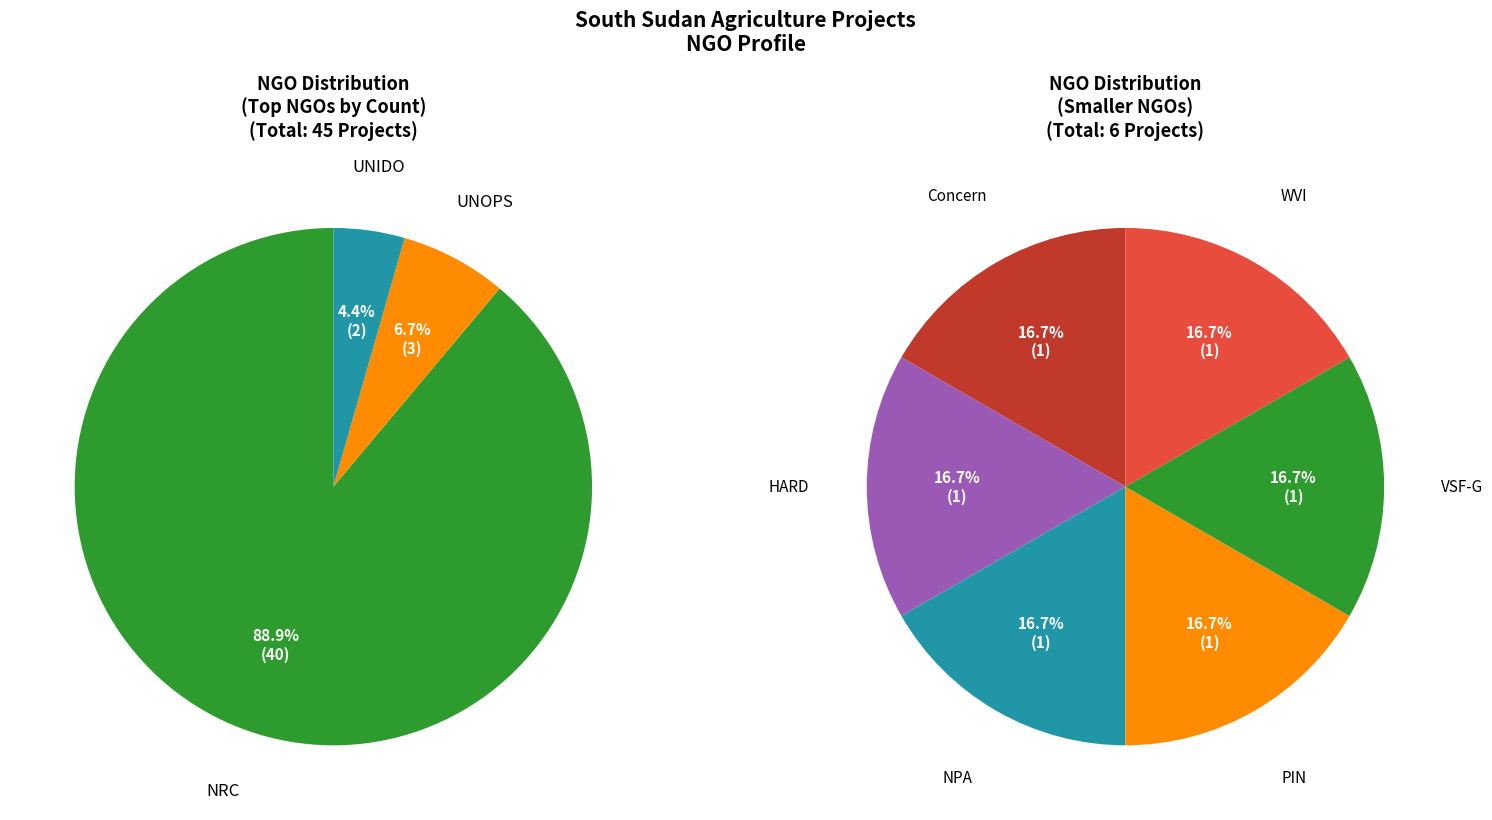

Count the number of slices in the pie.

9